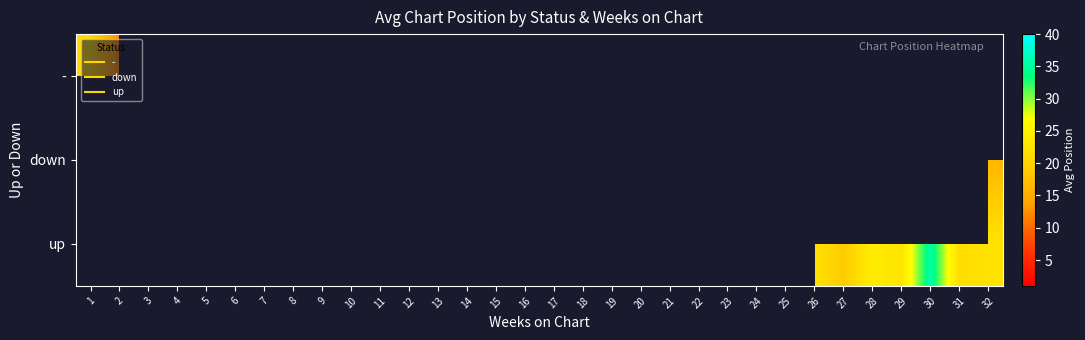

List the labels in order of - value, smallest first.

2, 3, 4, 5, 6, 7, 8, 9, 10, 11, 12, 13, 14, 15, 16, 17, 18, 19, 20, 21, 22, 23, 24, 25, 26, 27, 28, 29, 30, 31, 32, 1